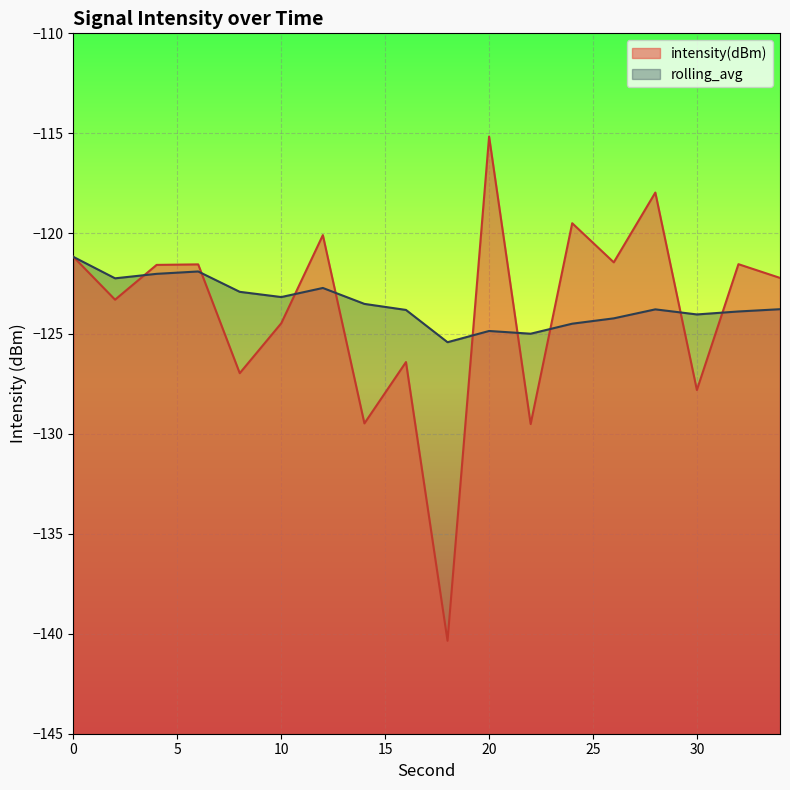

At which category does intensity(dBm) reach its first local peak?

6